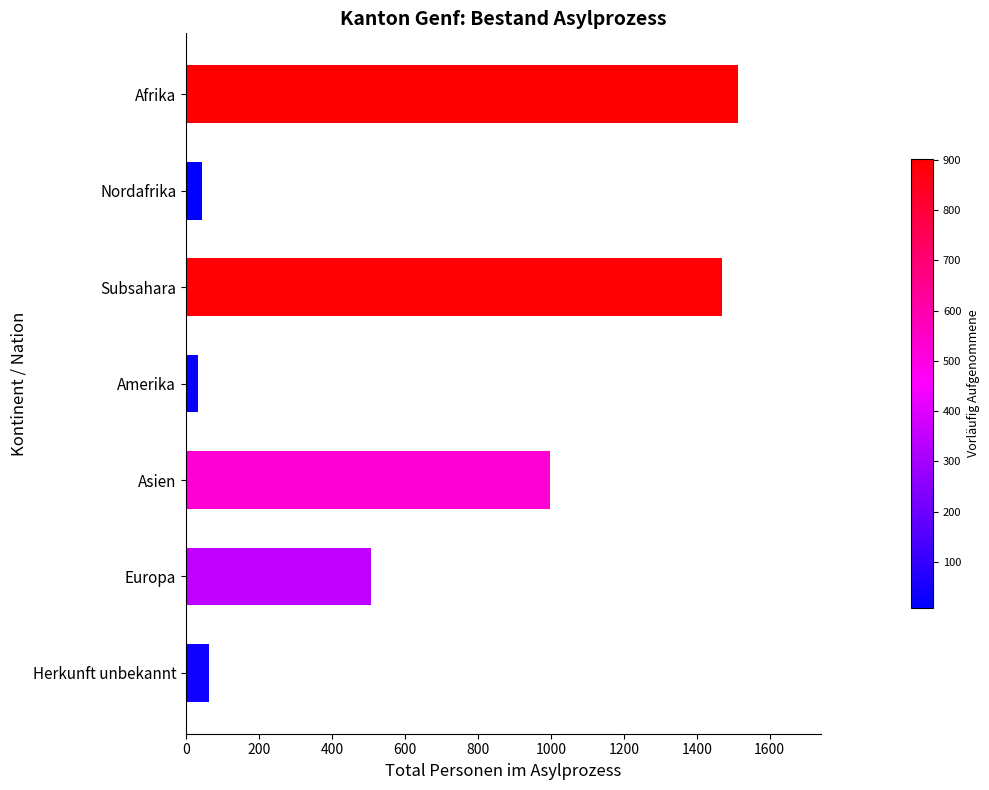

How many bars are there in total?

7